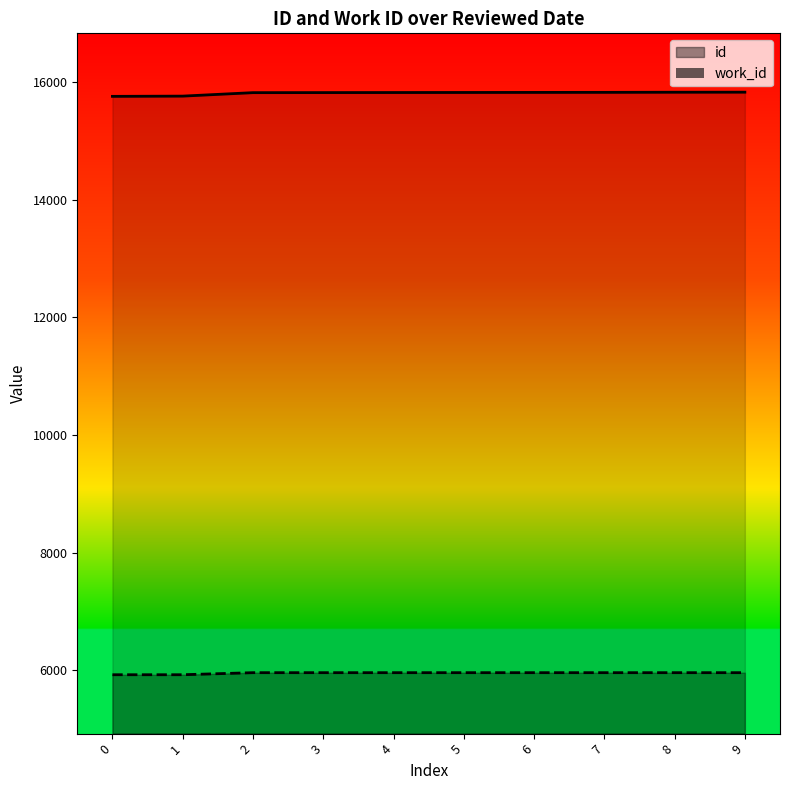

What is the difference between the maximum and second lowest values in the work_id series?

35